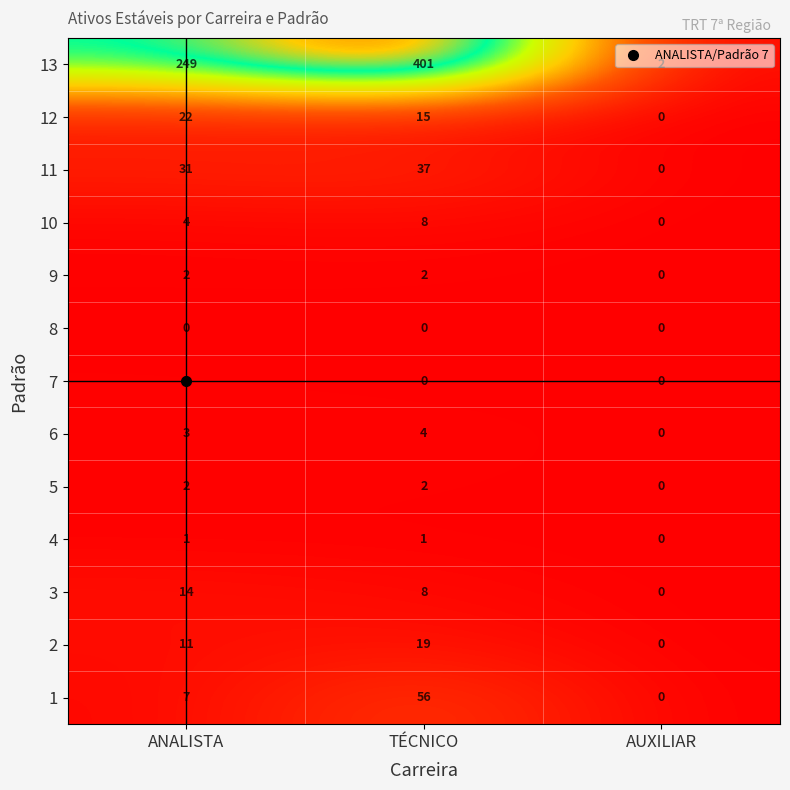

What is the difference between the maximum and minimum values in the 13 series?

399